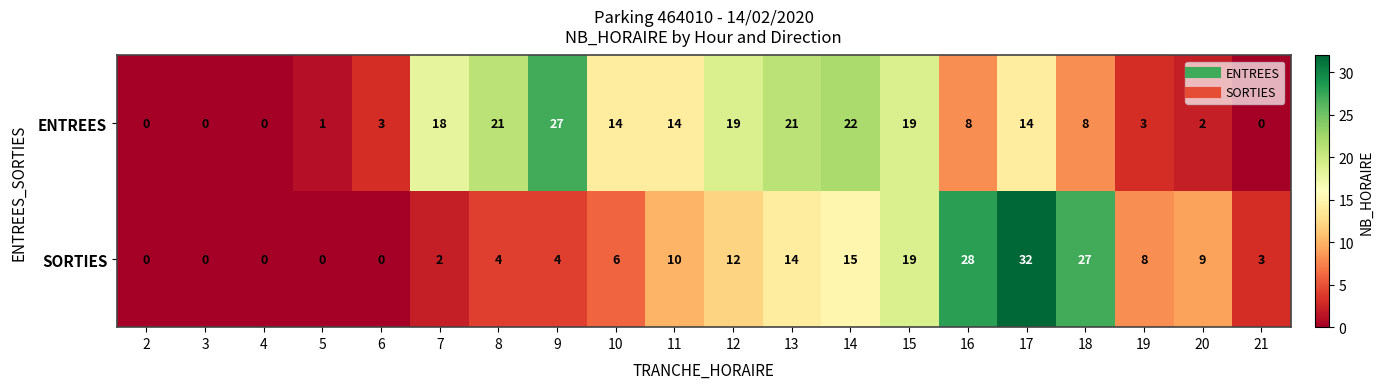

How many data points does each series have?

20